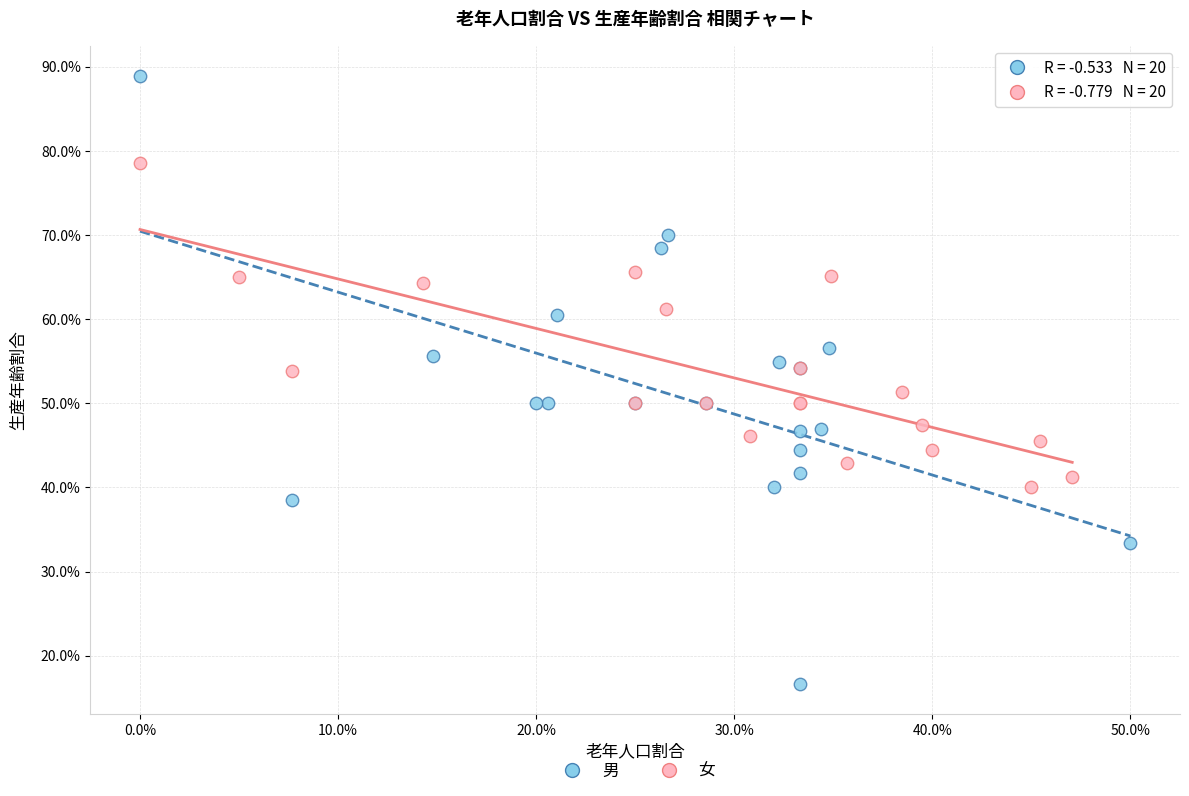

Which series reaches the minimum Y coordinate?

男